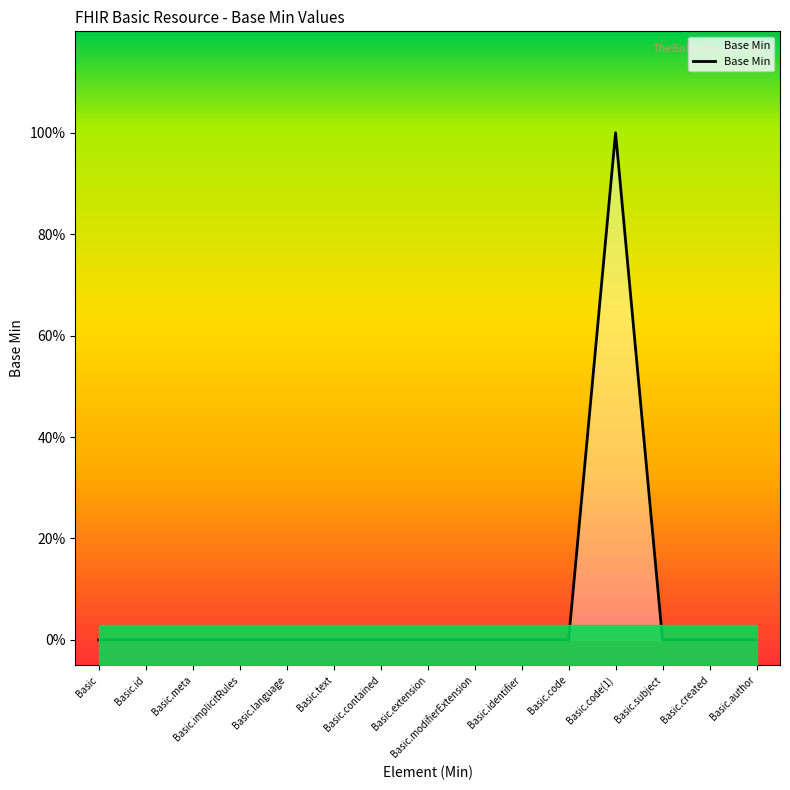

Rank the categories by value from highest to lowest.

Basic.code(1), Basic, Basic.id, Basic.meta, Basic.implicitRules, Basic.language, Basic.text, Basic.contained, Basic.extension, Basic.modifierExtension, Basic.identifier, Basic.code, Basic.subject, Basic.created, Basic.author